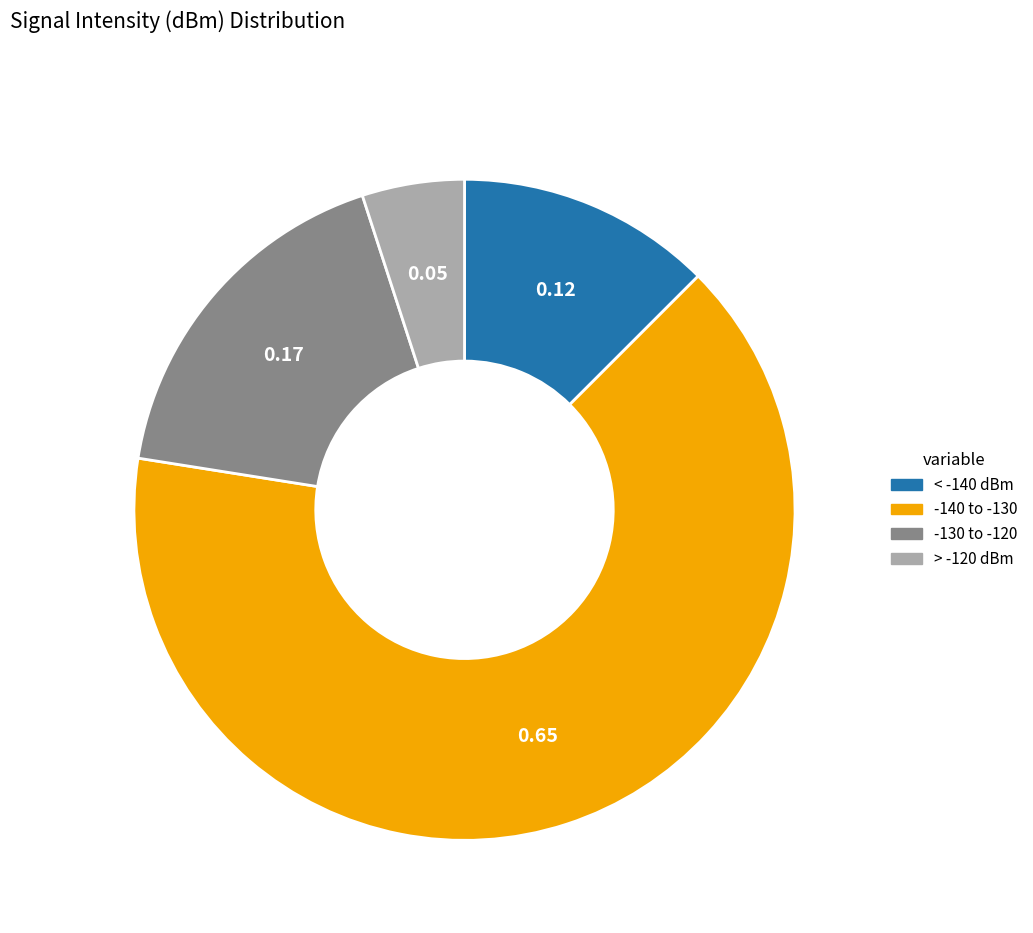

Is there any slice that represents more than half of the pie?

Yes